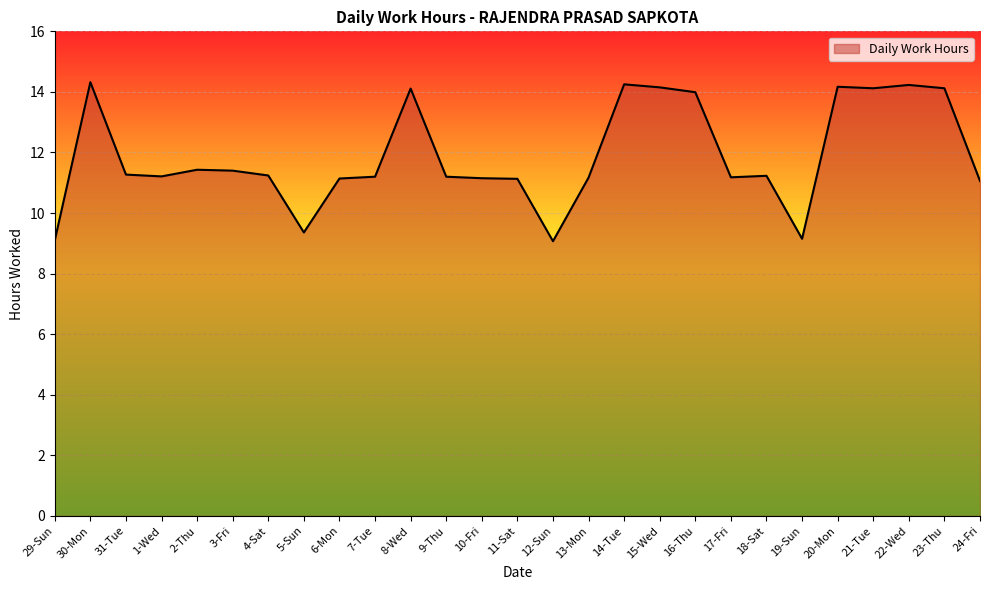

What is the sum of the values at 31-Tue and 23-Thu?

25.4